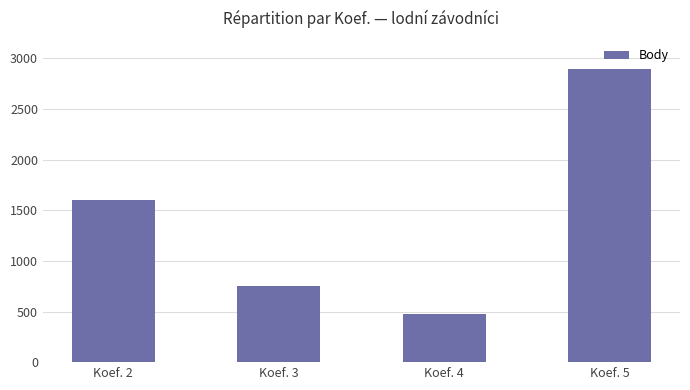

What is the ratio of the value at Koef. 2 to the value at Koef. 4?

3.3